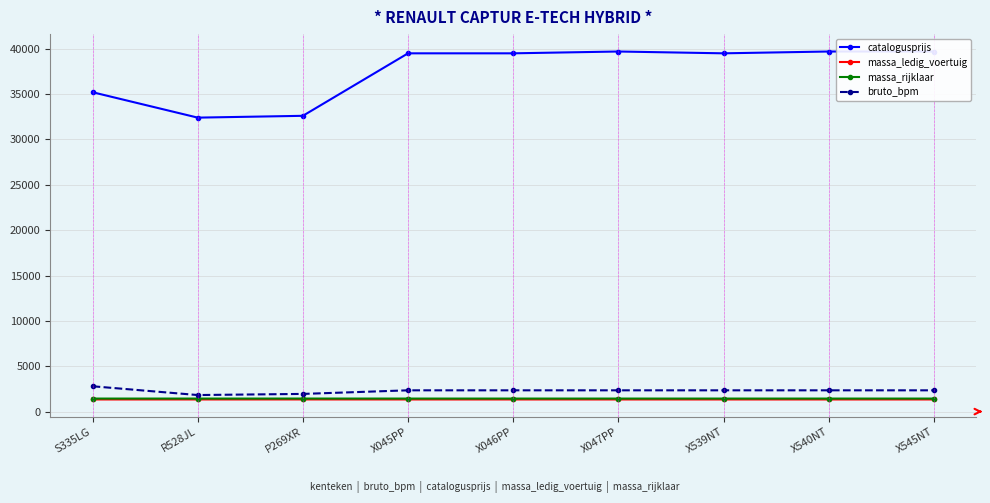

At X545NT, list the series in order from smallest to largest.

massa_ledig_voertuig, massa_rijklaar, bruto_bpm, catalogusprijs